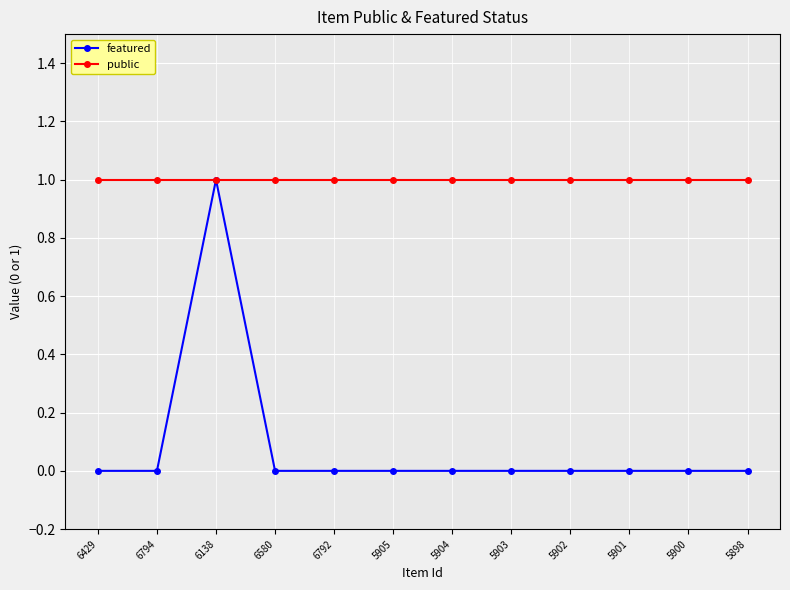

At which category does featured reach its first local peak?

6138